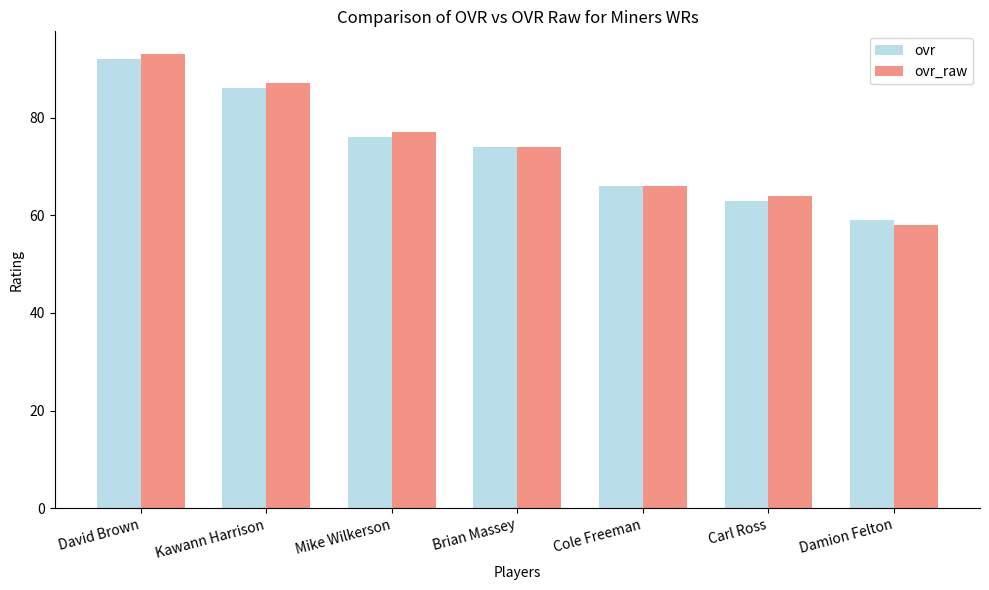

At Kawann Harrison, list the series in order from largest to smallest.

ovr_raw, ovr